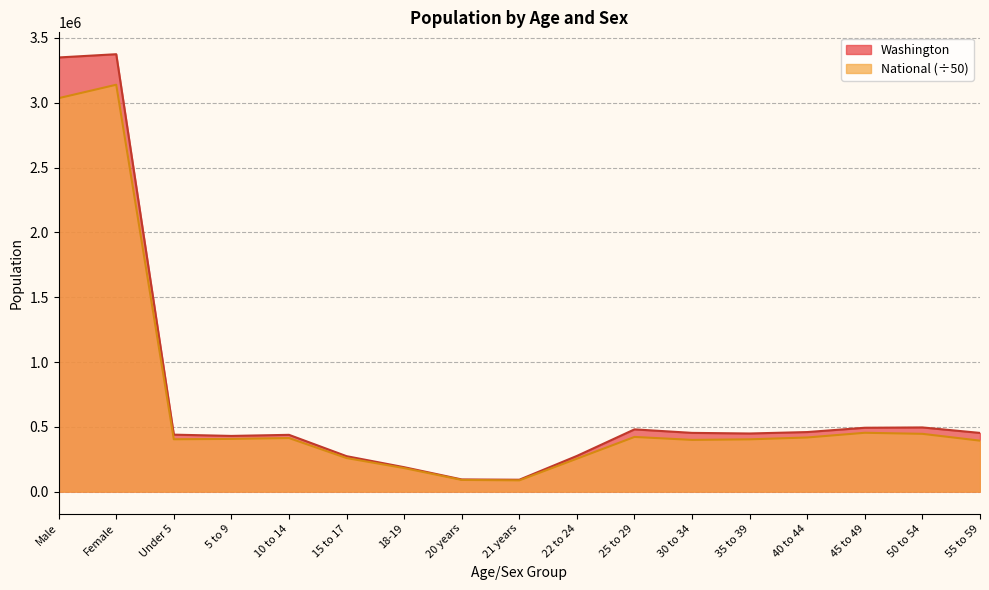

Between 21 years and 35 to 39, which series saw the biggest shift?

Washington